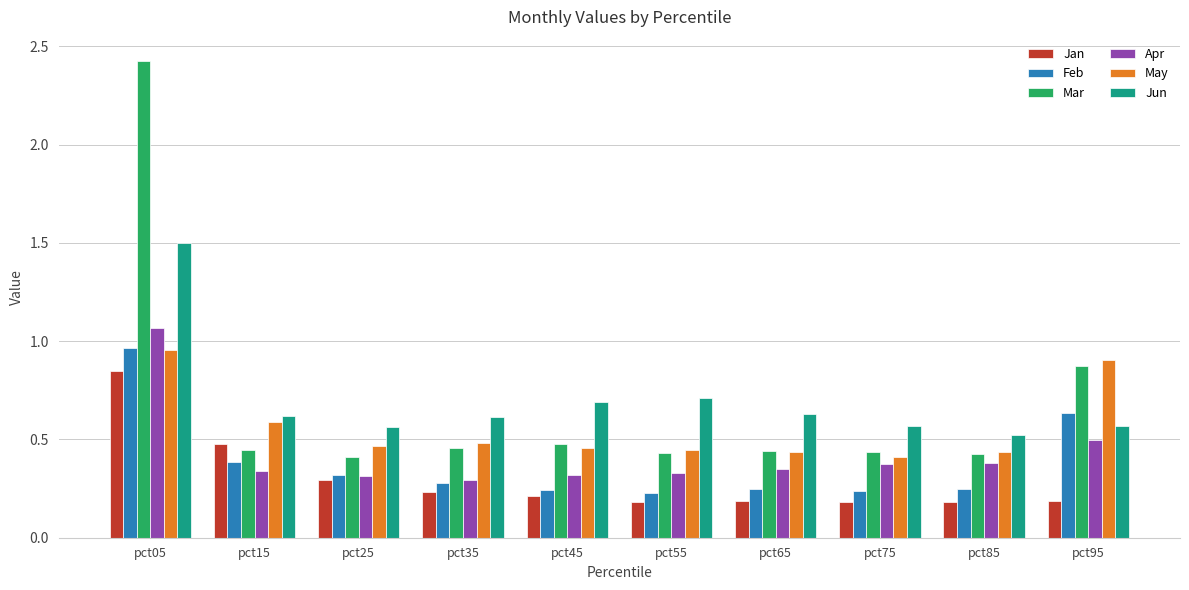

Count the number of categories in the chart.

10